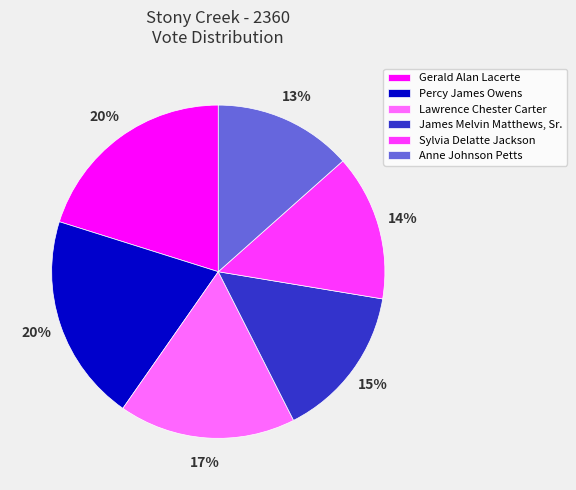

True or false: Anne Johnson Petts accounts for 13% of the total.

True